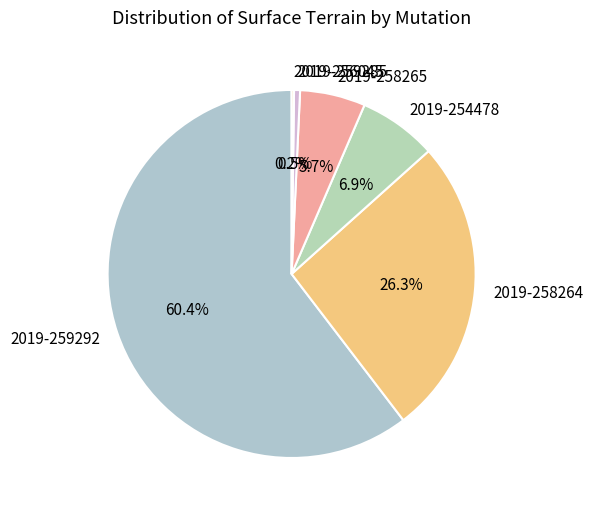

To the nearest percent, what portion does 2019-259292 represent?

60%